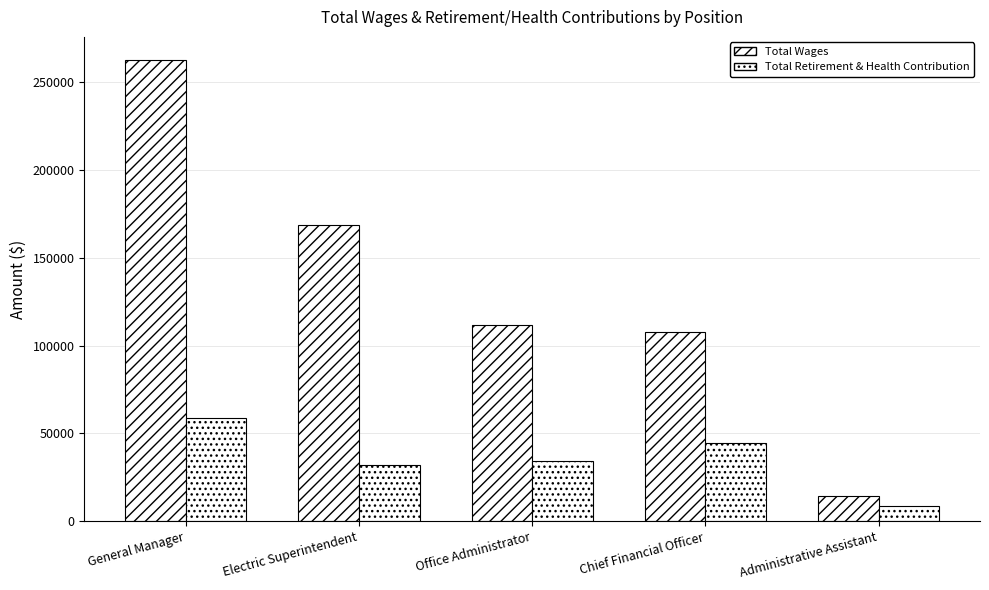

What is the sum of the Total Wages values at Administrative Assistant and General Manager?

276753